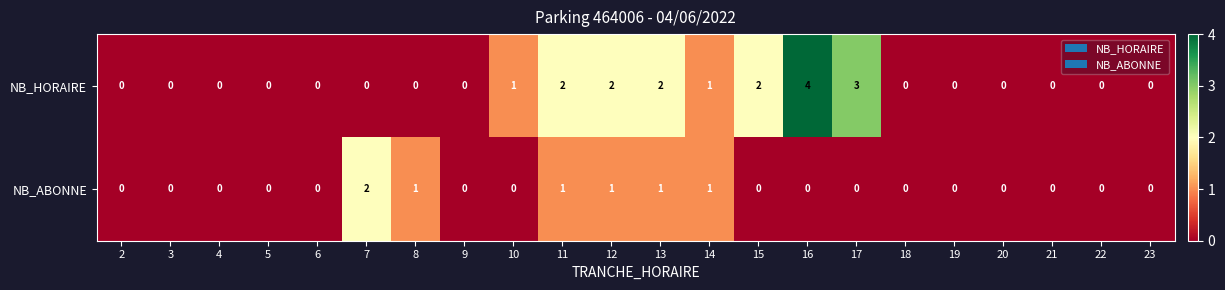

What is the total value across all series at 15?

2